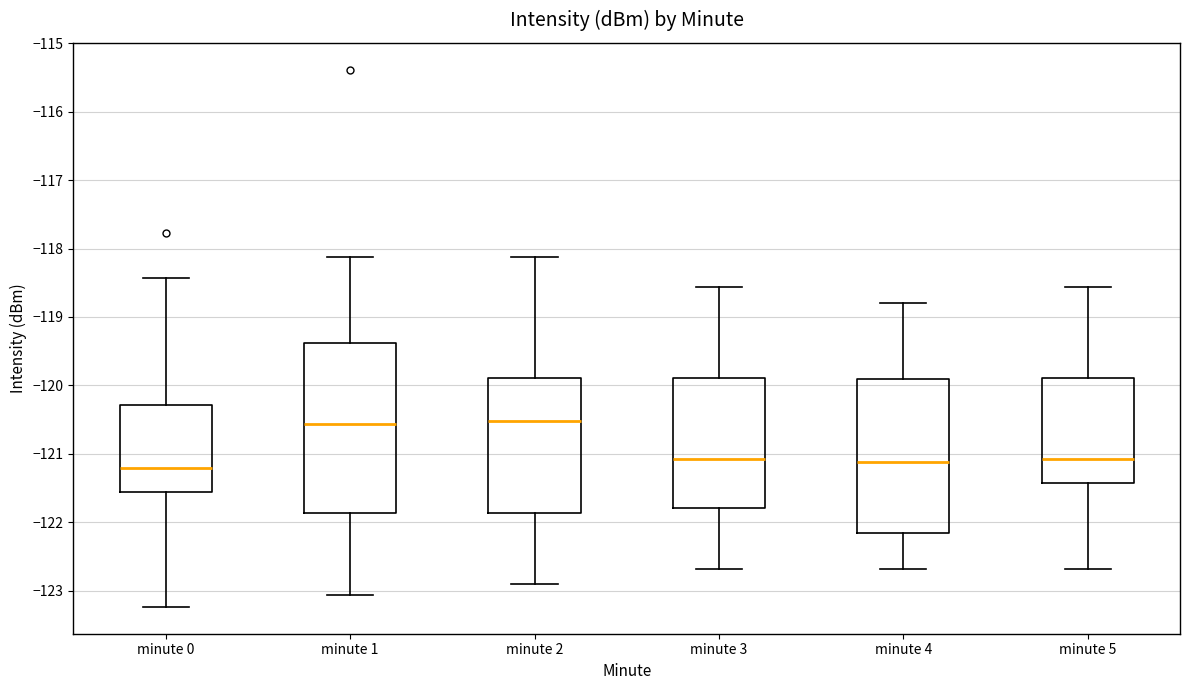

Reading left to right, read every box against the y-axis: the position of its median line, the range the box covers, and the ends of its whiskers. The values are not printed on the chart, so give them approximately, as read against the axis.

minute 0: median -121.2, box -121.5 to -120.3, whiskers -123.2 to -118.4
minute 1: median -120.6, box -121.9 to -119.4, whiskers -123.1 to -118.1
minute 2: median -120.5, box -121.9 to -119.9, whiskers -122.9 to -118.1
minute 3: median -121.1, box -121.8 to -119.9, whiskers -122.7 to -118.6
minute 4: median -121.1, box -122.2 to -119.9, whiskers -122.7 to -118.8
minute 5: median -121.1, box -121.4 to -119.9, whiskers -122.7 to -118.6